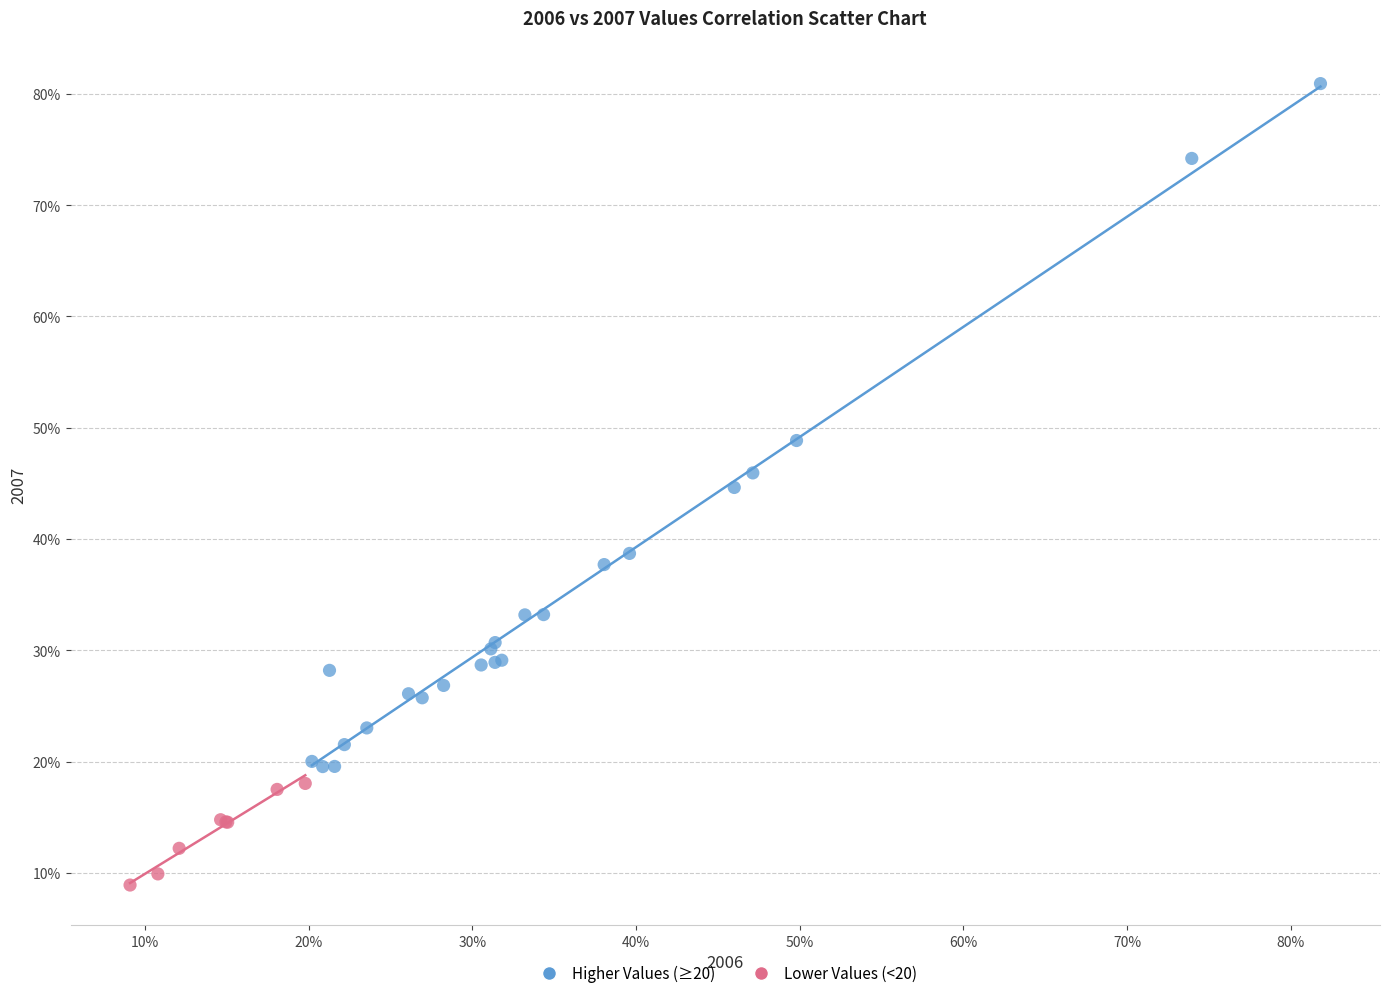

Which series has the largest Y range (max minus min)?

Higher Values (≥20)